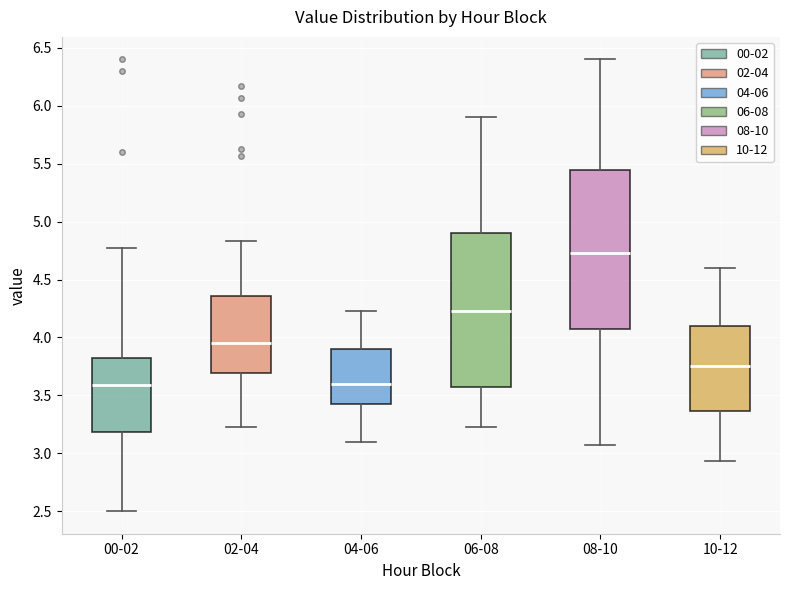

Reading left to right, read every box against the y-axis: the position of its median line, the range the box covers, and the ends of its whiskers. The values are not printed on the chart, so give them approximately, as read against the axis.

00-02: median 3.60, box 3.20 to 3.85, whiskers 2.50 to 4.75
02-04: median 3.95, box 3.70 to 4.35, whiskers 3.25 to 4.85
04-06: median 3.60, box 3.40 to 3.90, whiskers 3.10 to 4.25
06-08: median 4.25, box 3.55 to 4.90, whiskers 3.25 to 5.90
08-10: median 4.75, box 4.05 to 5.45, whiskers 3.05 to 6.40
10-12: median 3.75, box 3.35 to 4.10, whiskers 2.95 to 4.60